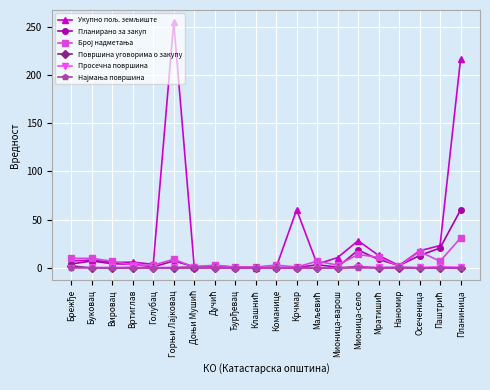

At how many categories does at least one series exceed 50?

3